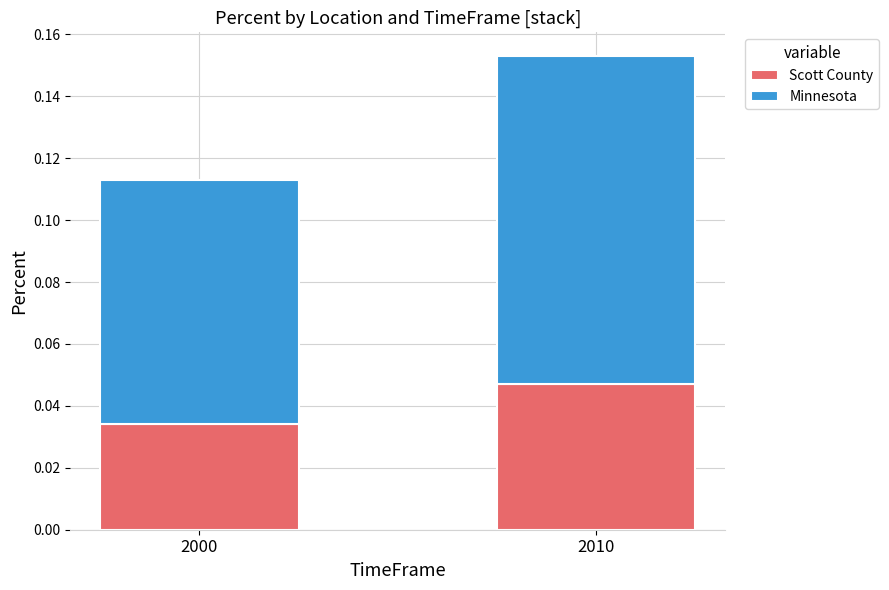

Count the number of data series in this chart.

2